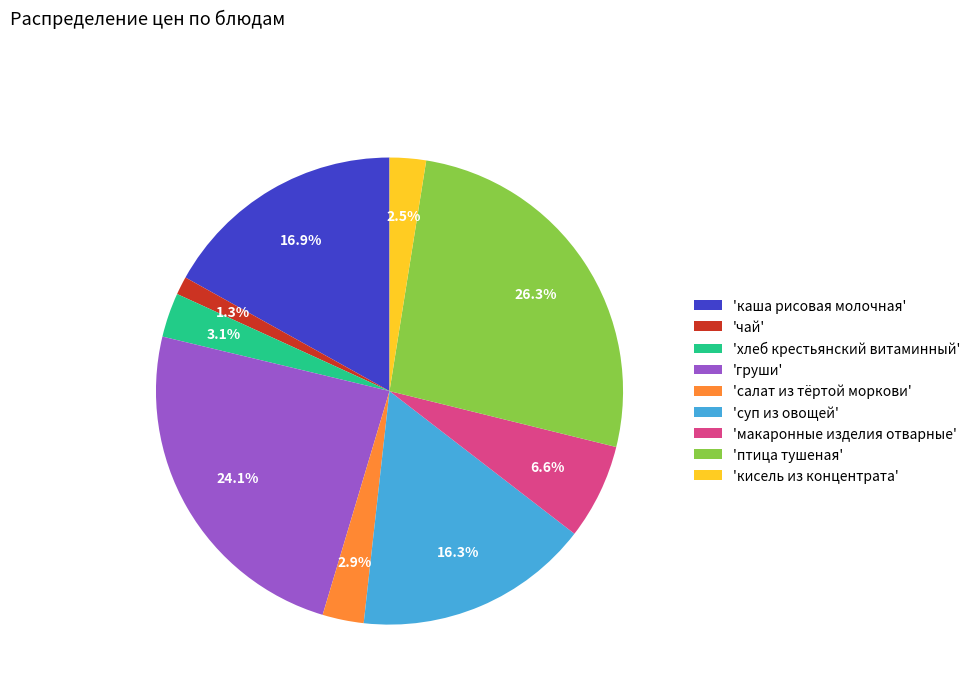

Which category has the smallest portion of the pie?

'чай'